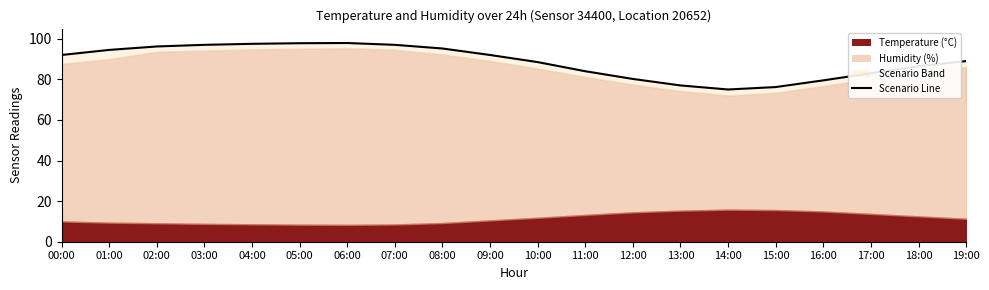

At which label does the data first exceed 92?

01:00